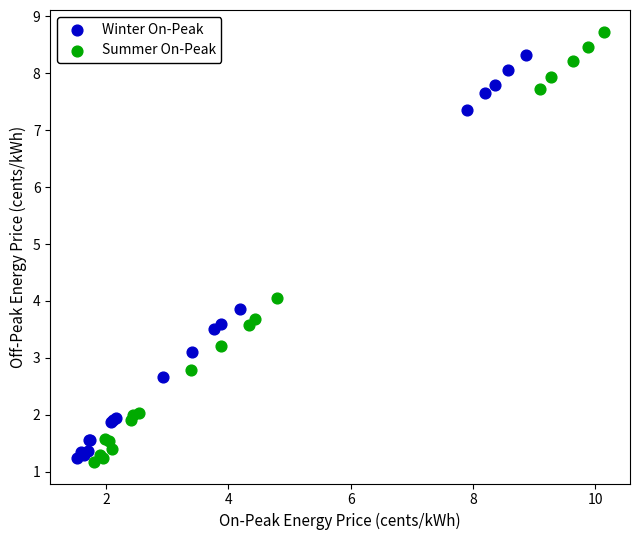

Which series contains the highest Y value?

Summer On-Peak